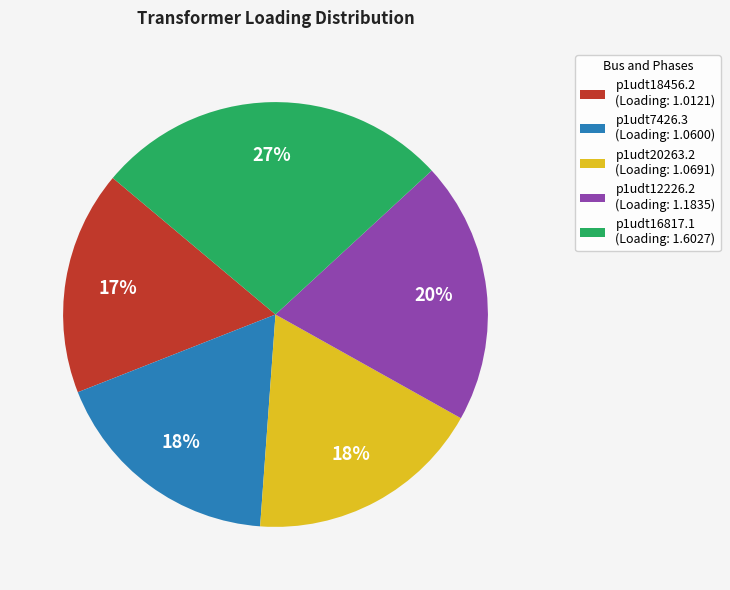

Approximately how many times larger is the value at p1udt16817.1 (Loading: 1.6027) compared to p1udt12226.2 (Loading: 1.1835)?

1.4